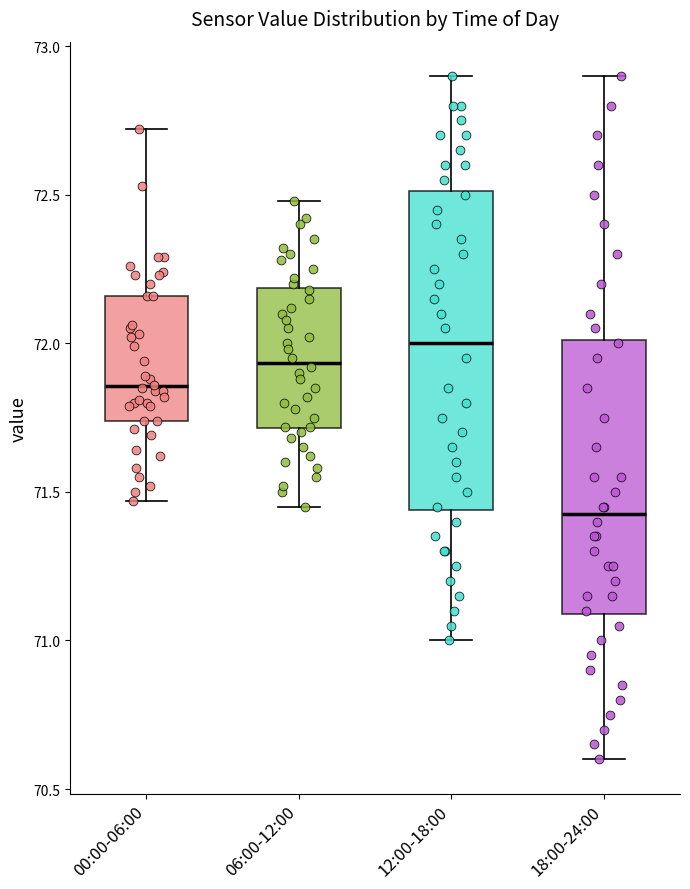

Reading left to right, read every box against the y-axis: the position of its median line, the range the box covers, and the ends of its whiskers. The values are not printed on the chart, so give them approximately, as read against the axis.

00:00-06:00: median 71.85, box 71.75 to 72.15, whiskers 71.45 to 72.70
06:00-12:00: median 71.95, box 71.70 to 72.20, whiskers 71.45 to 72.50
12:00-18:00: median 72.00, box 71.45 to 72.50, whiskers 71.00 to 72.90
18:00-24:00: median 71.45, box 71.10 to 72.00, whiskers 70.60 to 72.90